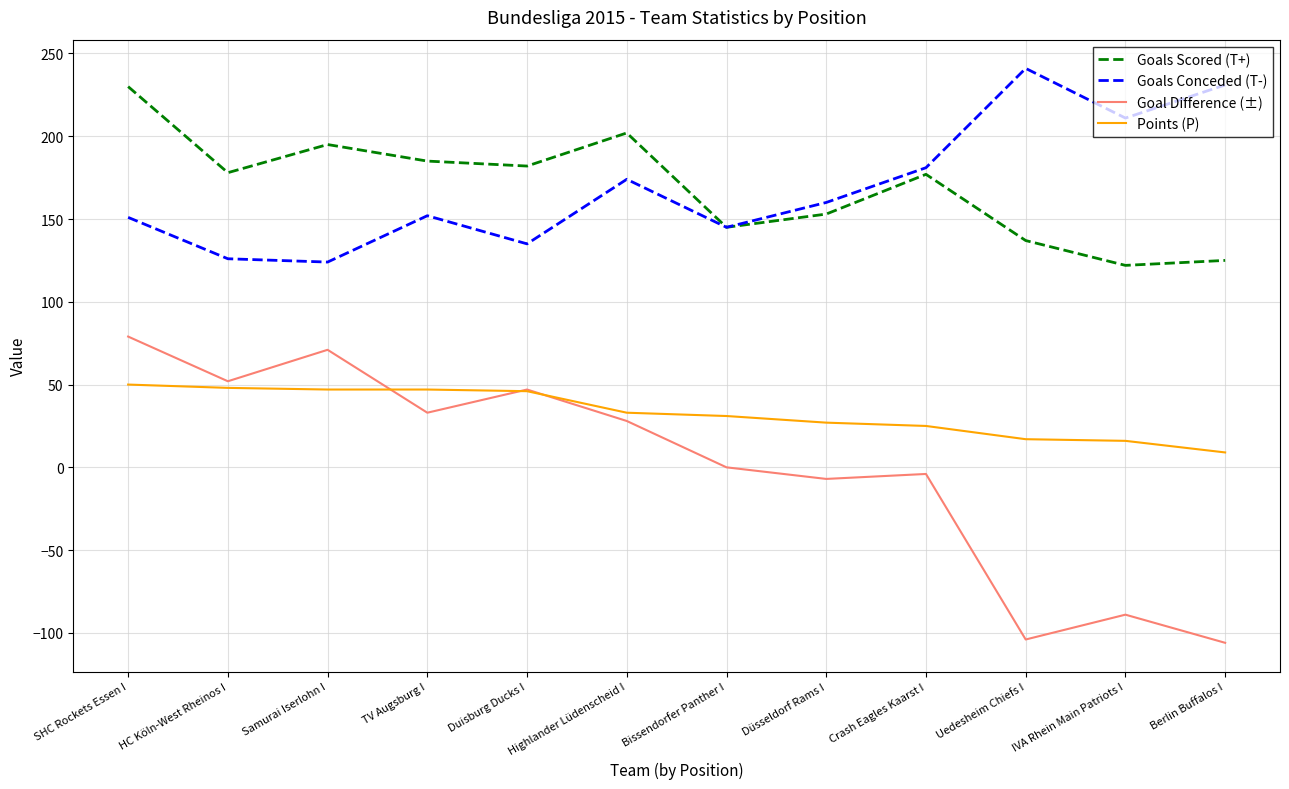

What position from the right is TV Augsburg I?

9